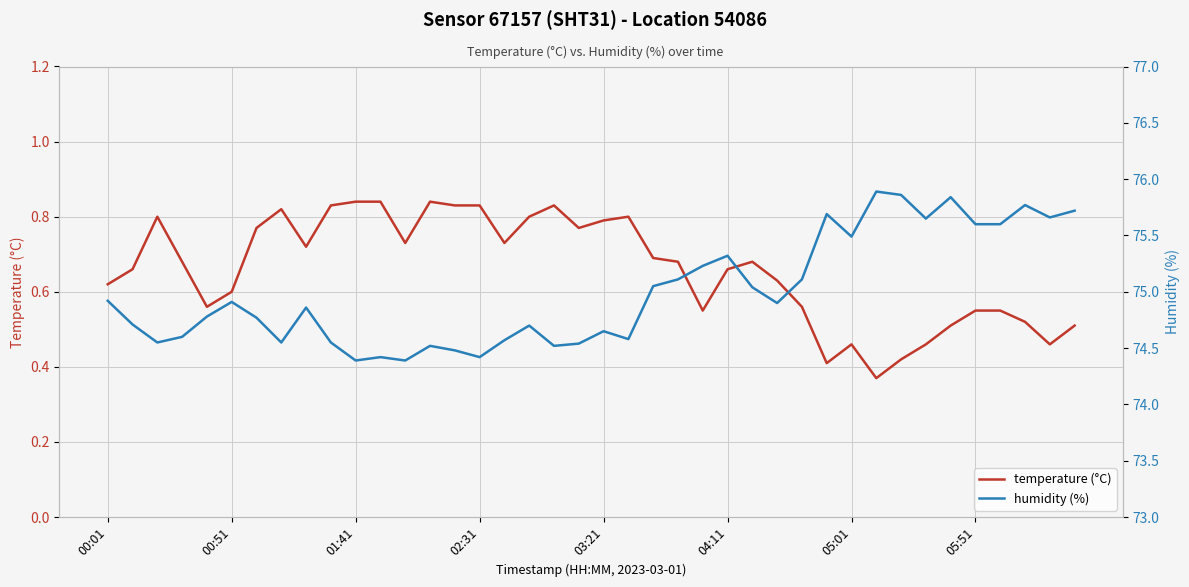

Count the temperature (°C) values in the range 0 to 1.

40